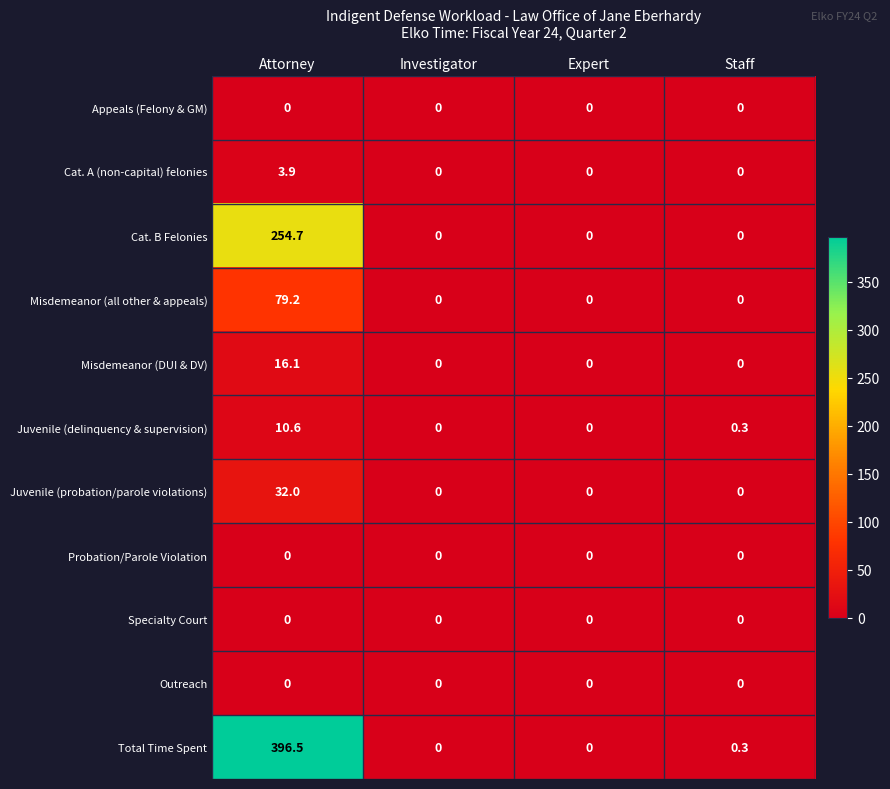

What is the total value across all series at Attorney?

793.0